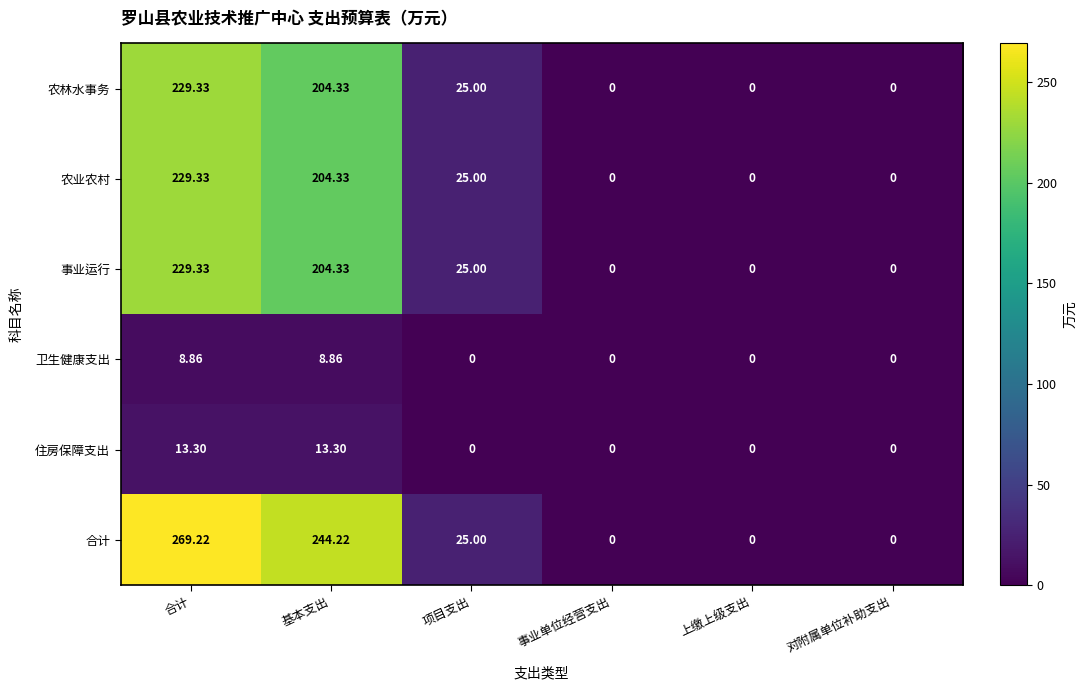

Where does the 农业农村 series first go above 25?

合计